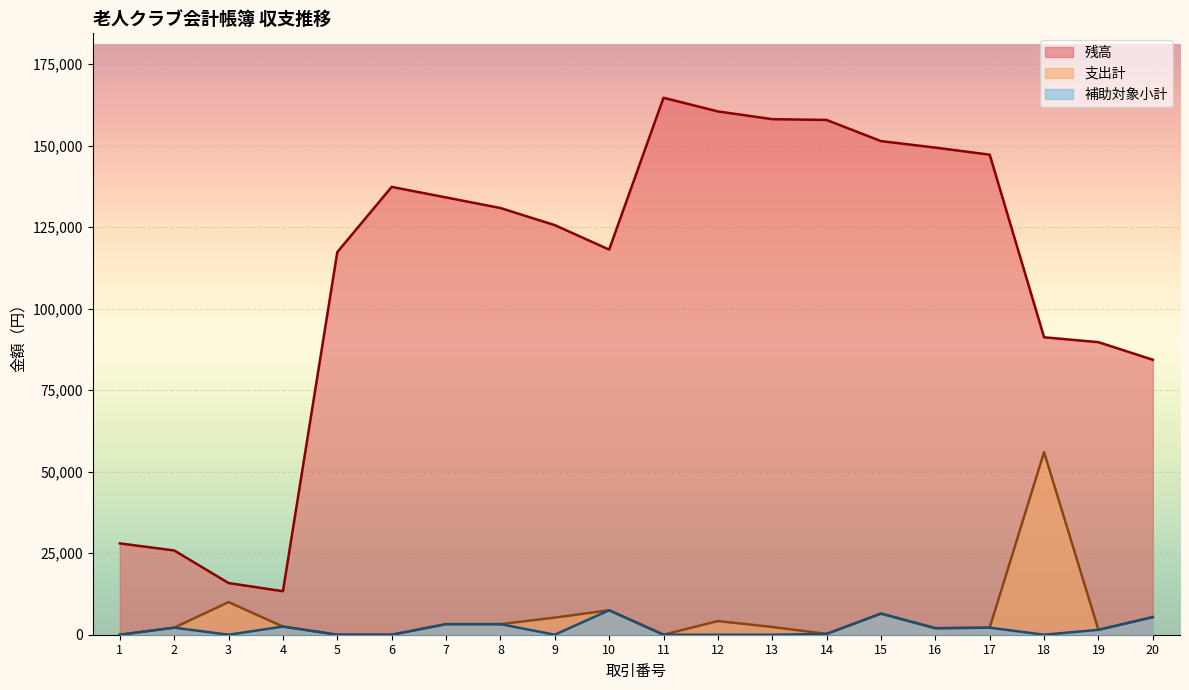

What is the difference between the maximum and second lowest values in the 補助対象小計 series?

7500